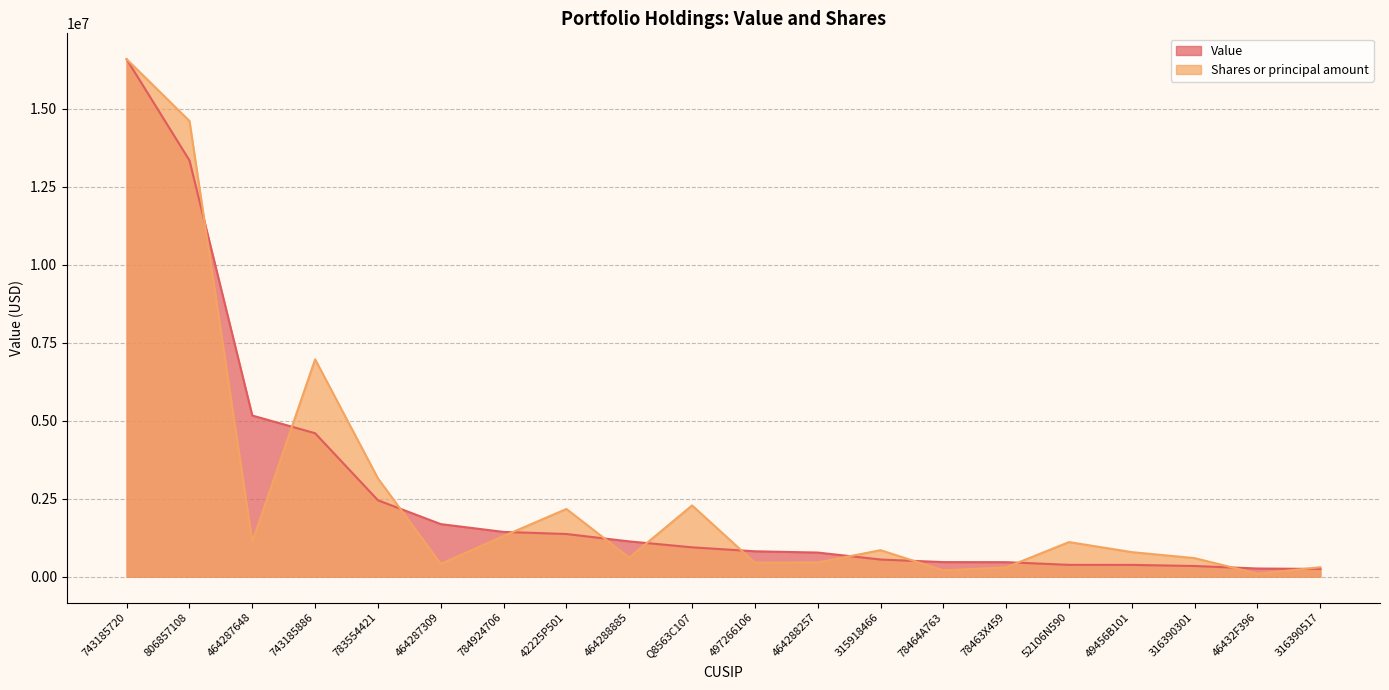

How many intersections are there between Shares or principal amount and Value?

13